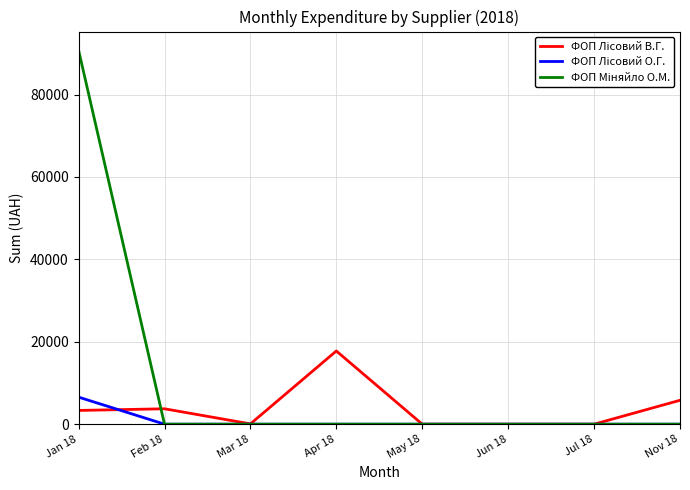

What is the maximum value shown in the chart?

90760.2